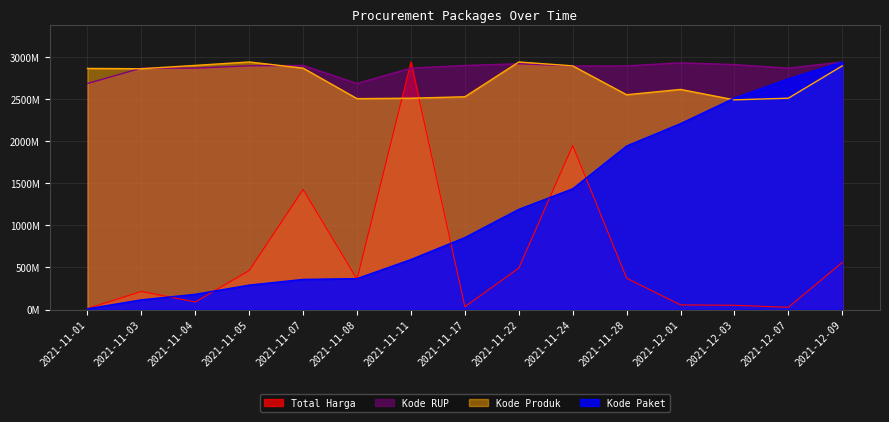

Between 2021-11-28 and 2021-12-07, which series saw the biggest shift?

Kode Paket